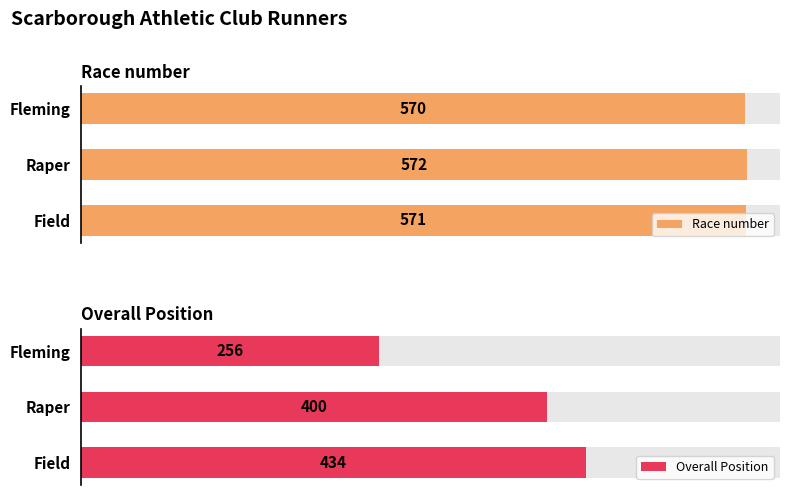

What is the value of the Race number bar at the 1st from the left?

570